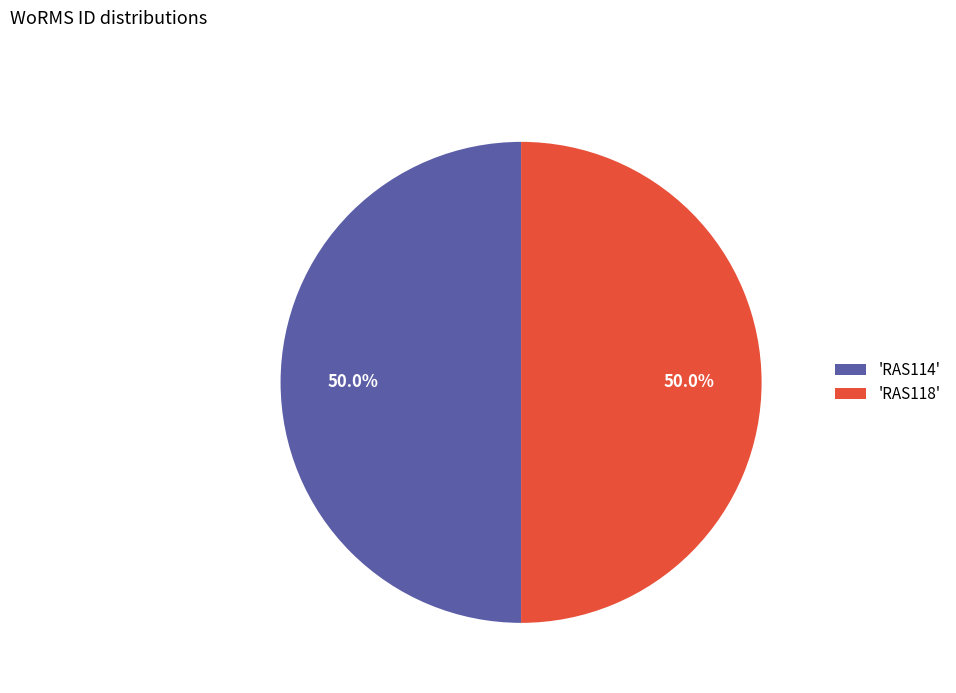

What is the ratio of the value at 'RAS114' to the value at 'RAS118'?

1.0